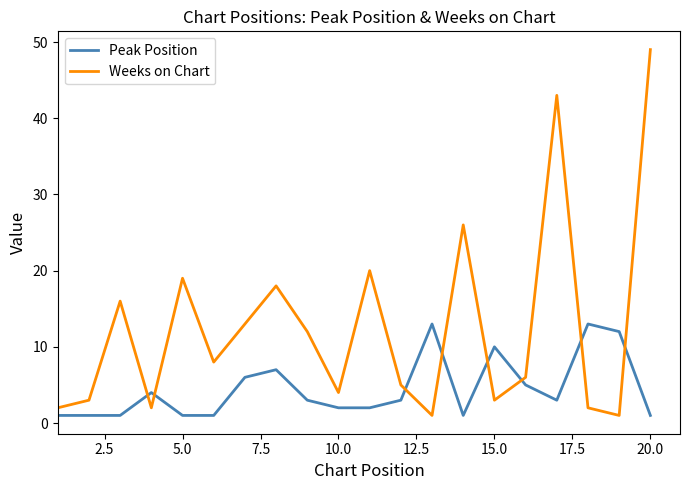

Which series has the largest total across all categories?

Weeks on Chart